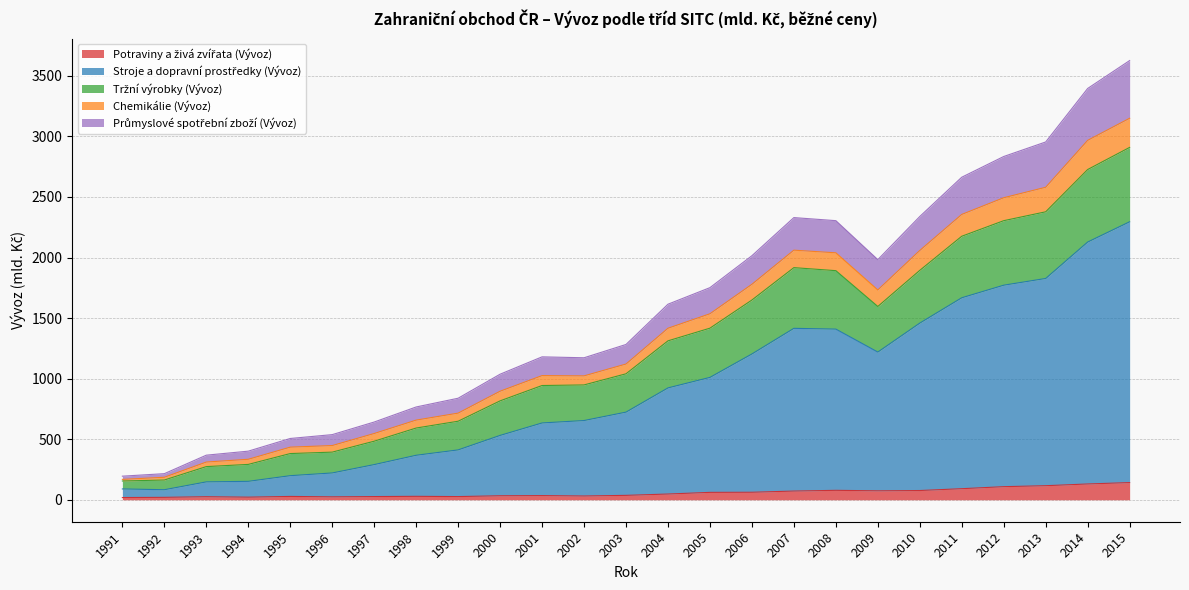

True or false: Potraviny a živá zvířata (Vývoz) has a value of 26.4 at 1997.

True